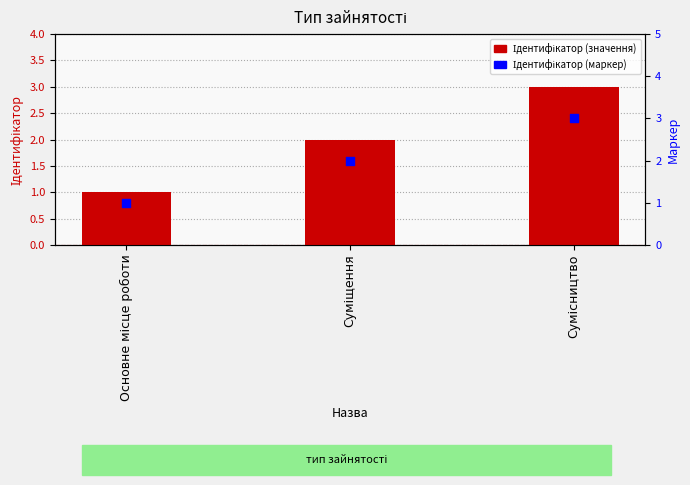

Which series has the largest total across all categories?

Ідентифікатор